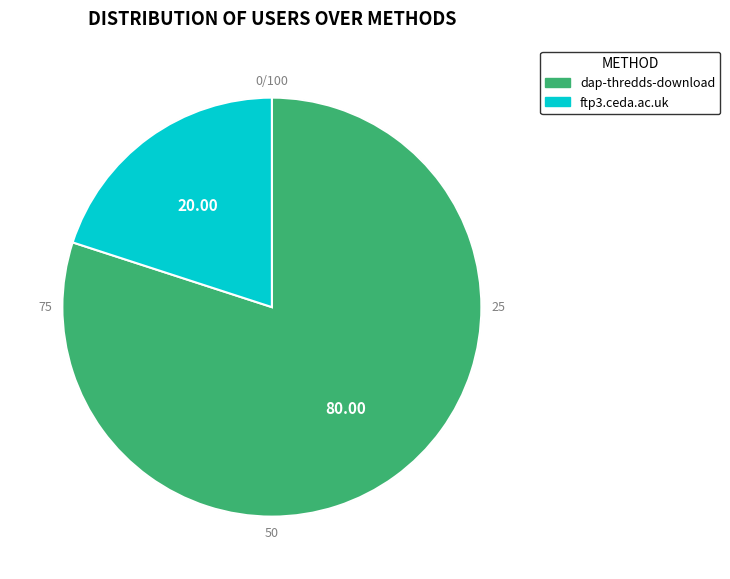

To the nearest percent, what percentage of the pie is dap-thredds-download?

80%